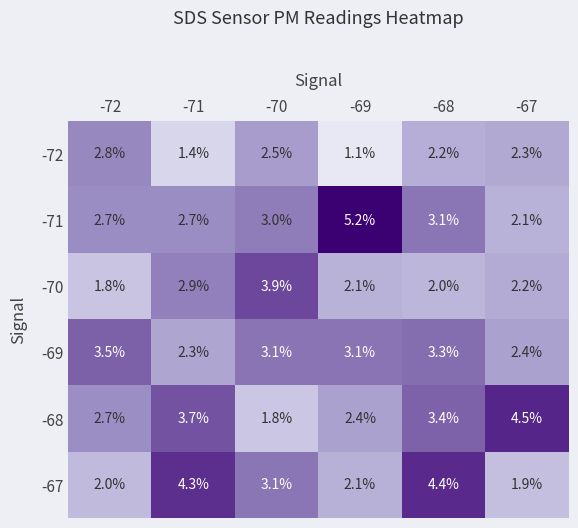

Between -70 and -67, which series saw the biggest shift?

-68